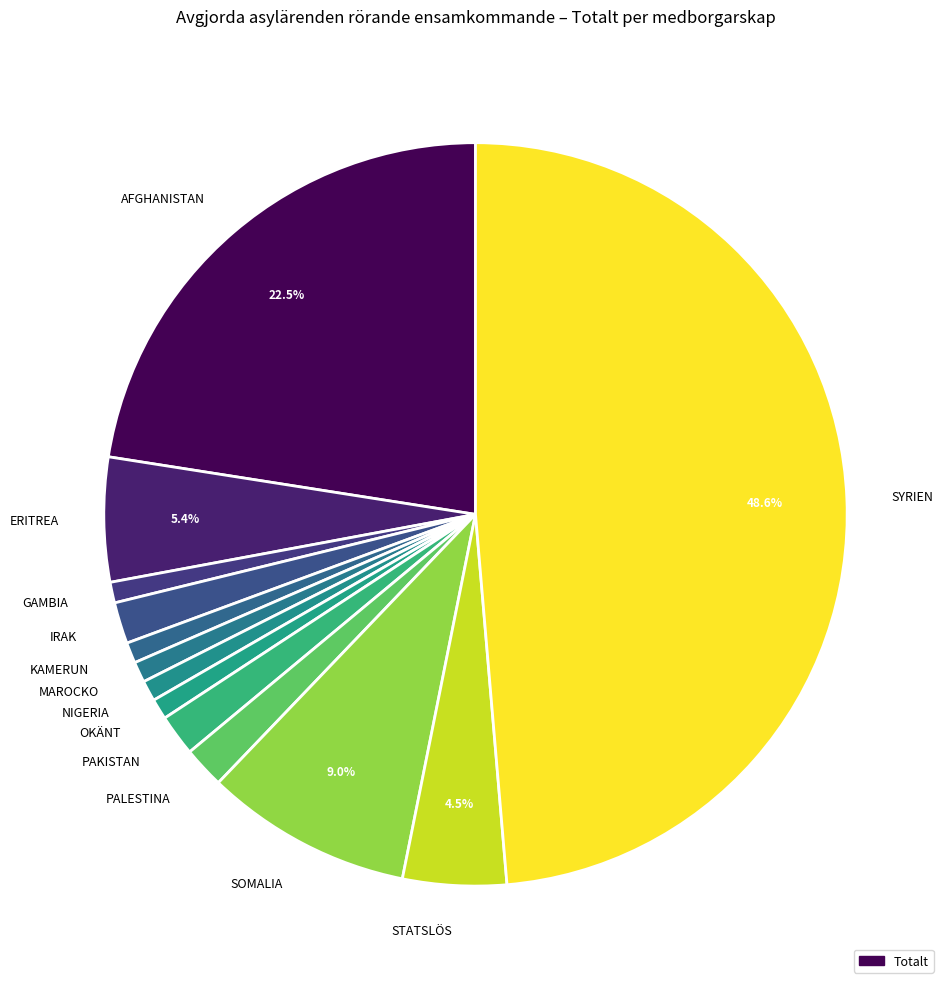

Approximately how many times larger is the value at PAKISTAN compared to STATSLÖS?

0.4